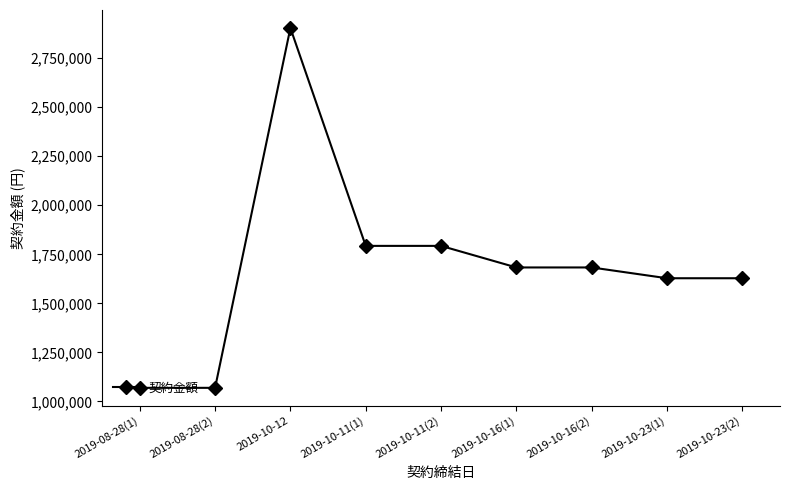

Which label corresponds to the largest value in the chart?

2019-10-12